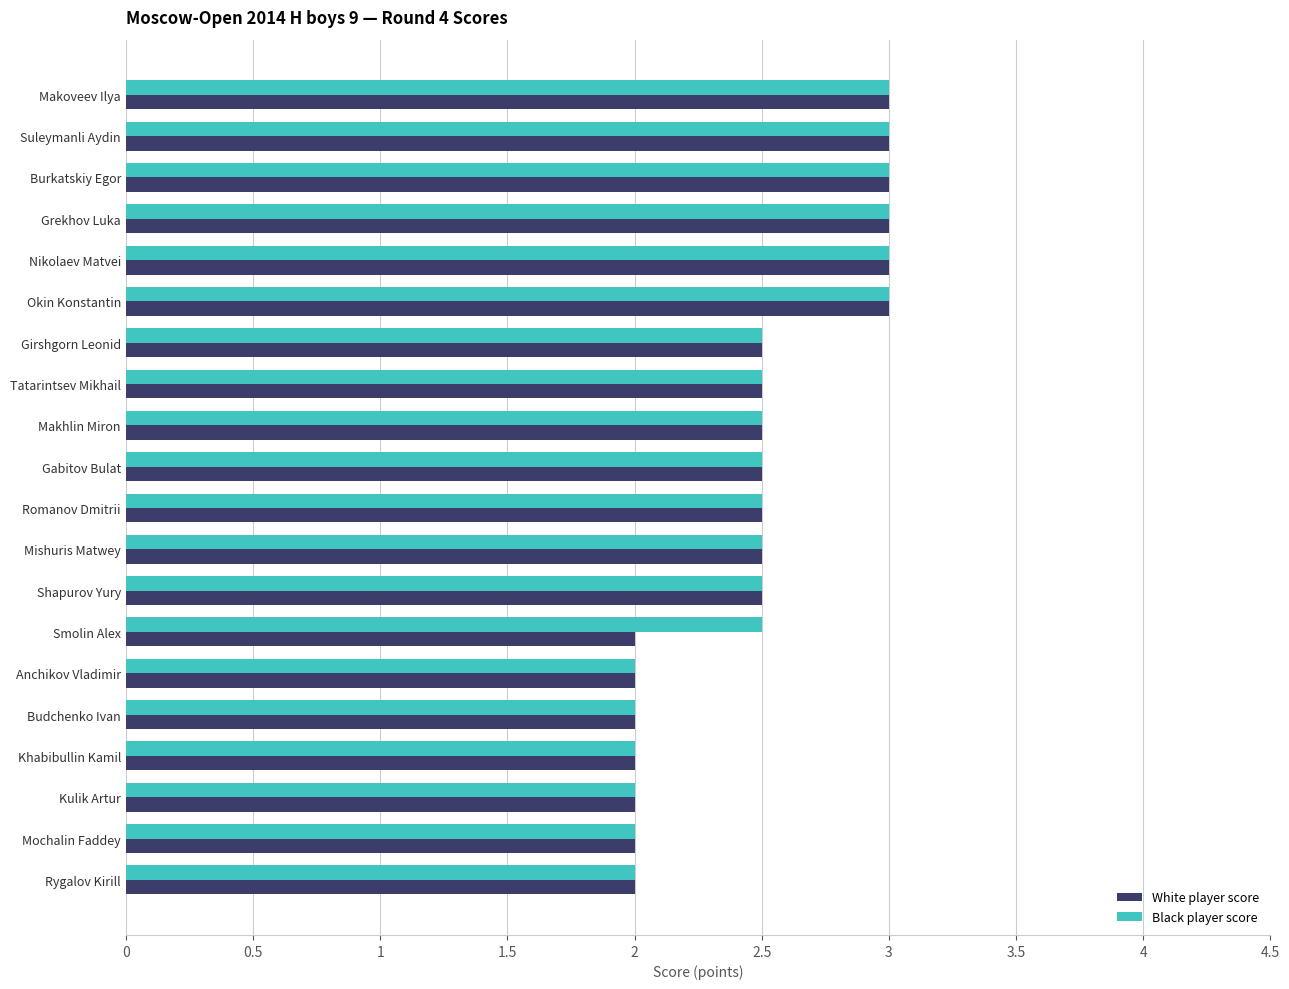

What is the lowest value of the Black player score series?

2.0